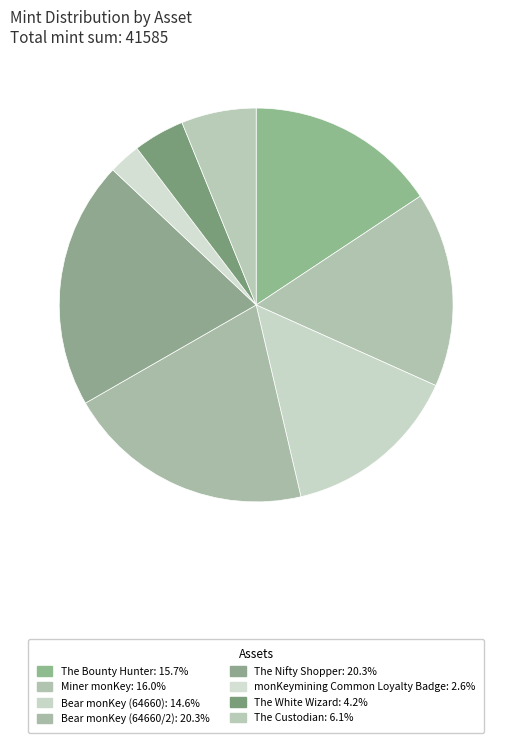

To the nearest percent, what is the difference between the largest and smallest slice percentages?

18%